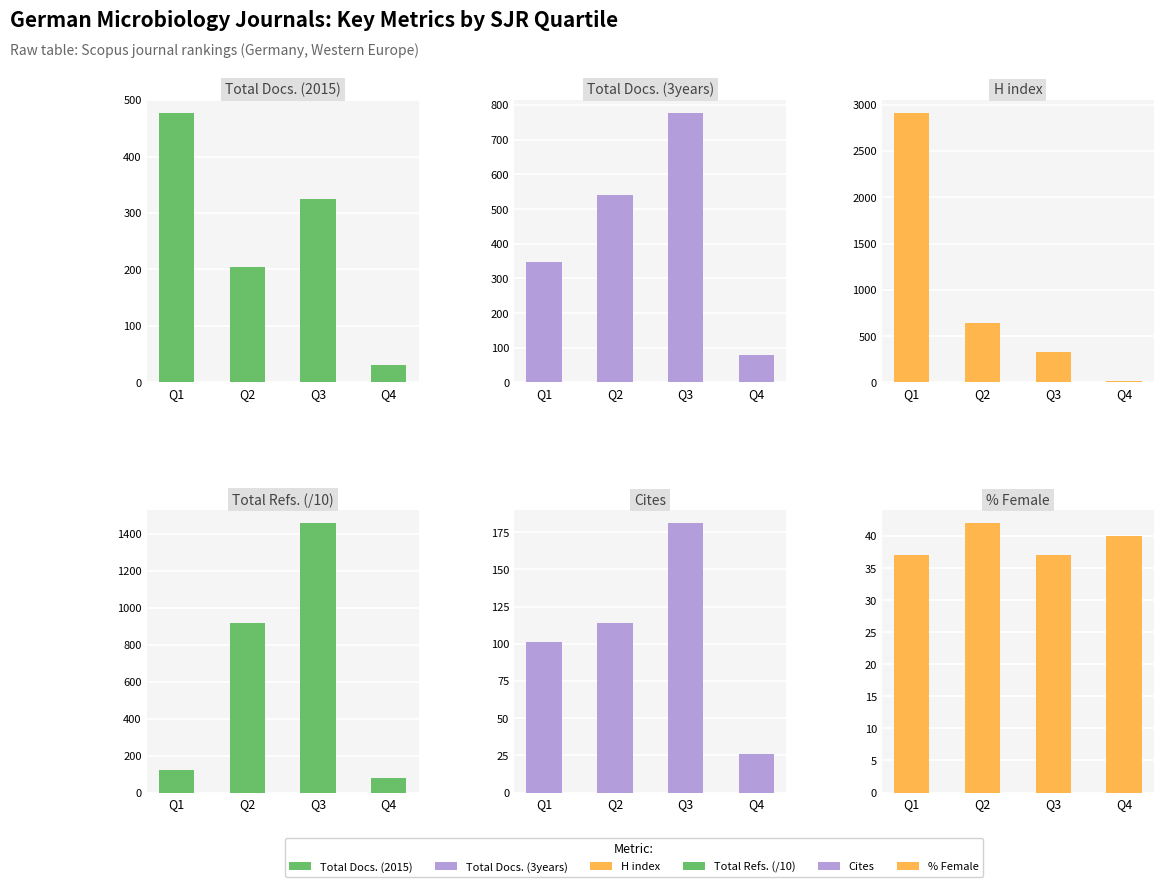

What is the sum of the Total Refs. (/10) values at Q3 and Q1?

1577